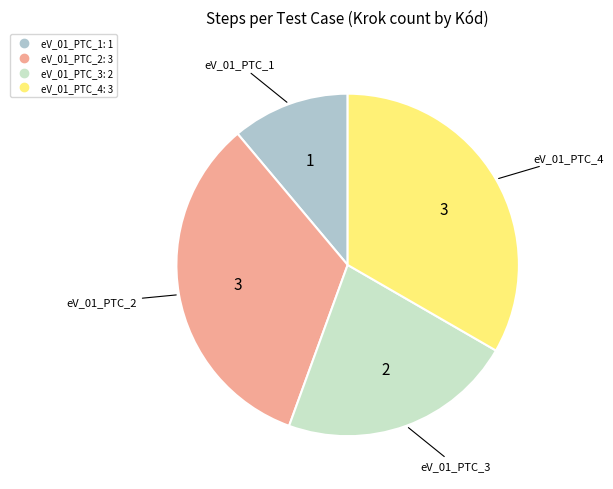

Do eV_01_PTC_3 and eV_01_PTC_4 together represent more than half of the pie?

Yes